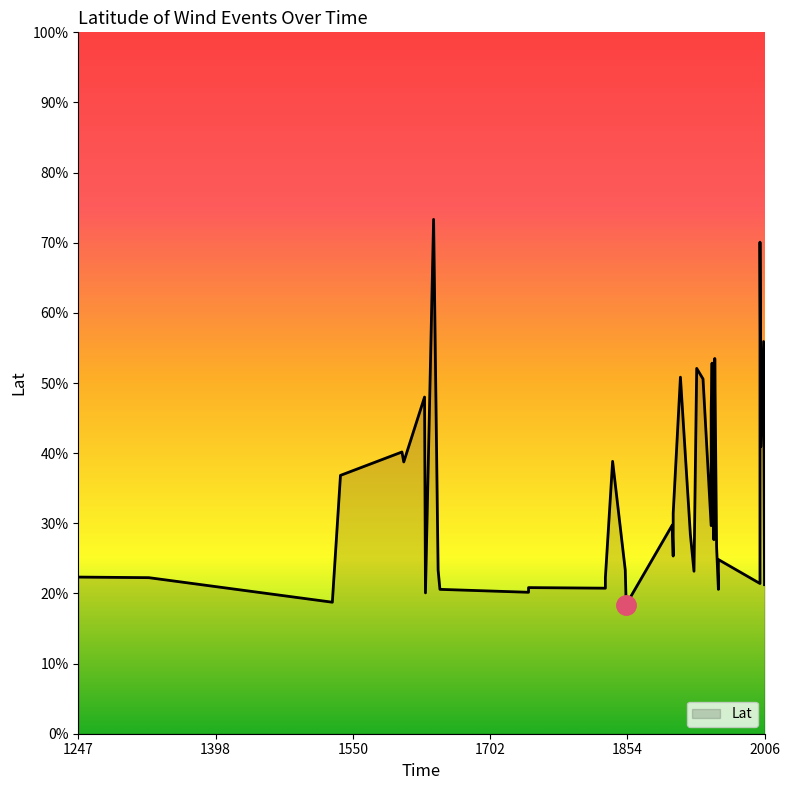

Which category has the lowest value across all series?

1853